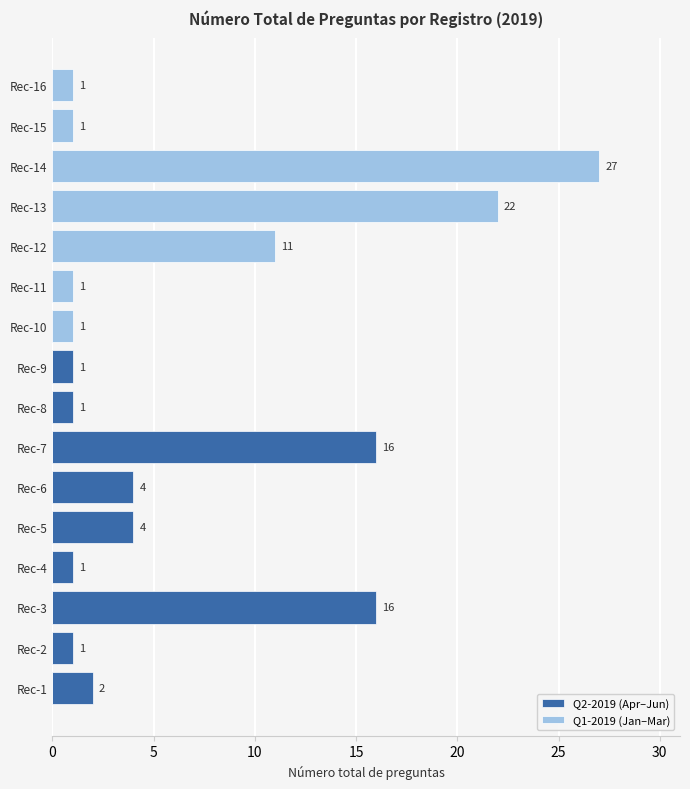

What is the difference between the highest and lowest values at Rec-4?

1